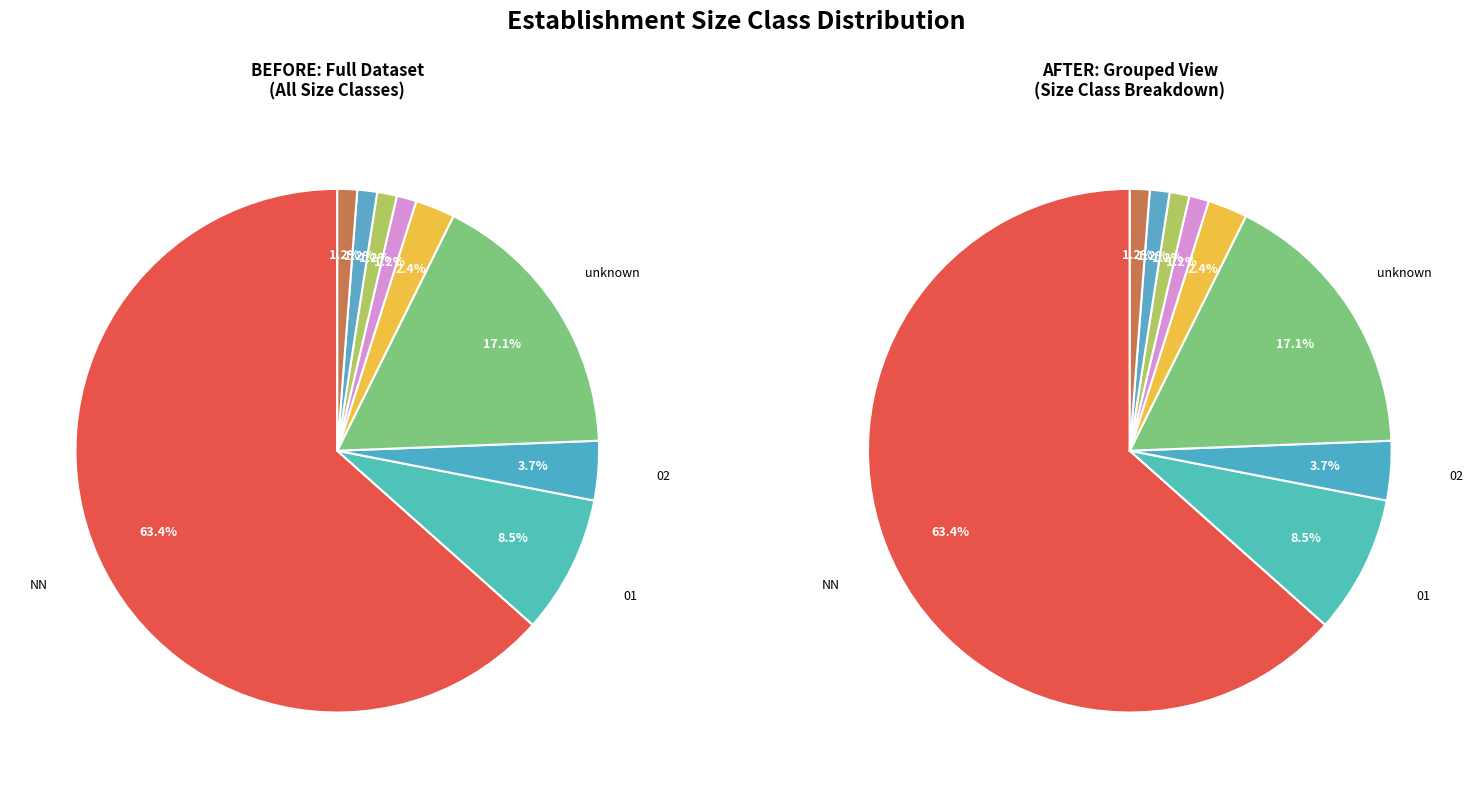

Which category has the biggest portion of the pie?

NN